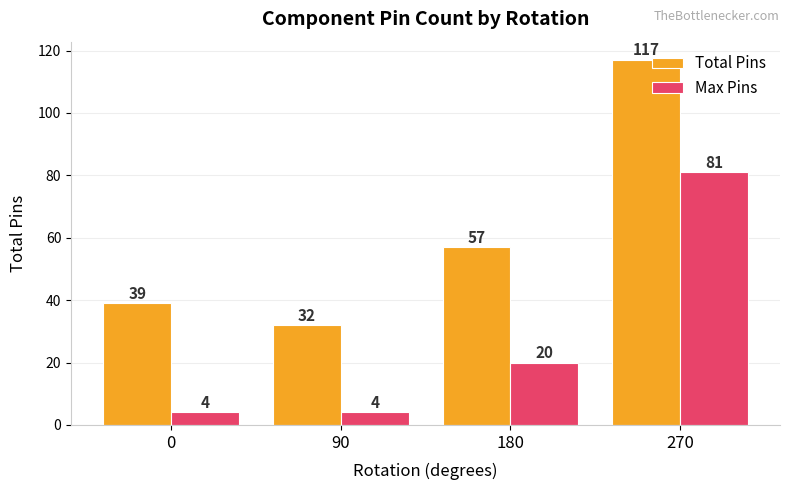

Reading left to right, what are all the values shown in this chart?

Total Pins: 0=39	90=32	180=57	270=117
Max Pins: 0=4	90=4	180=20	270=81